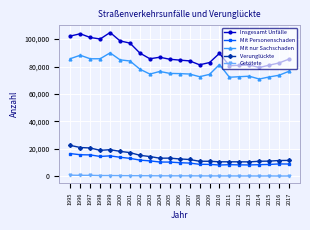

What is the lowest value of the Verunglückte series?

10459